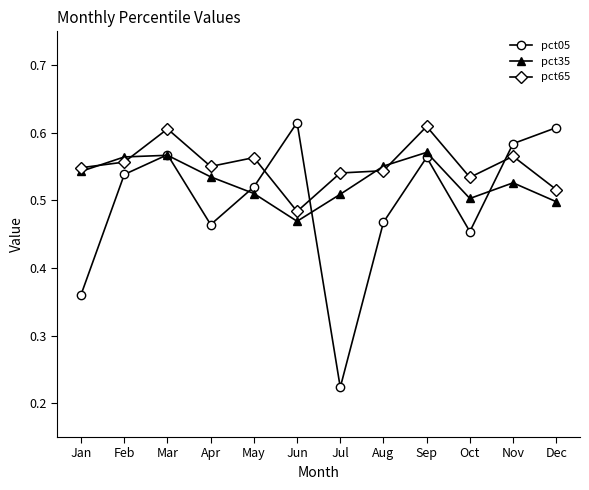

Is it true that pct65 equals 0.9 at Feb?

False